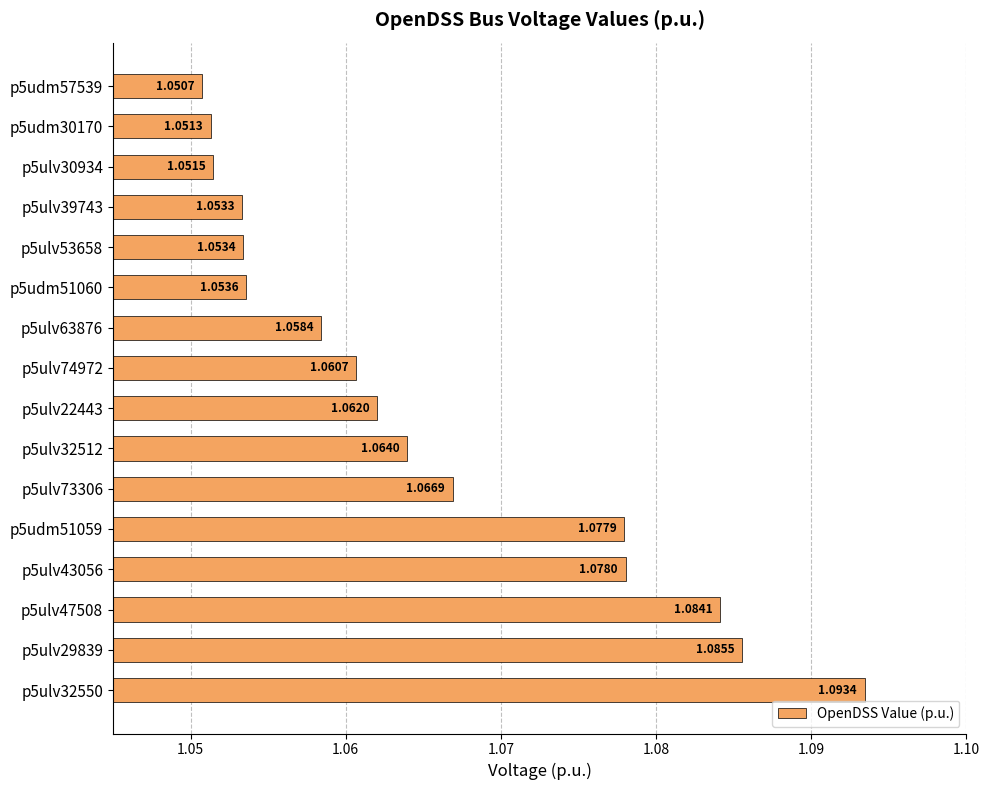

List the labels in order of value, largest first.

p5ulv32550, p5ulv29839, p5ulv47508, p5ulv43056, p5udm51059, p5ulv73306, p5ulv32512, p5ulv22443, p5ulv74972, p5ulv63876, p5udm51060, p5ulv53658, p5ulv39743, p5ulv30934, p5udm30170, p5udm57539